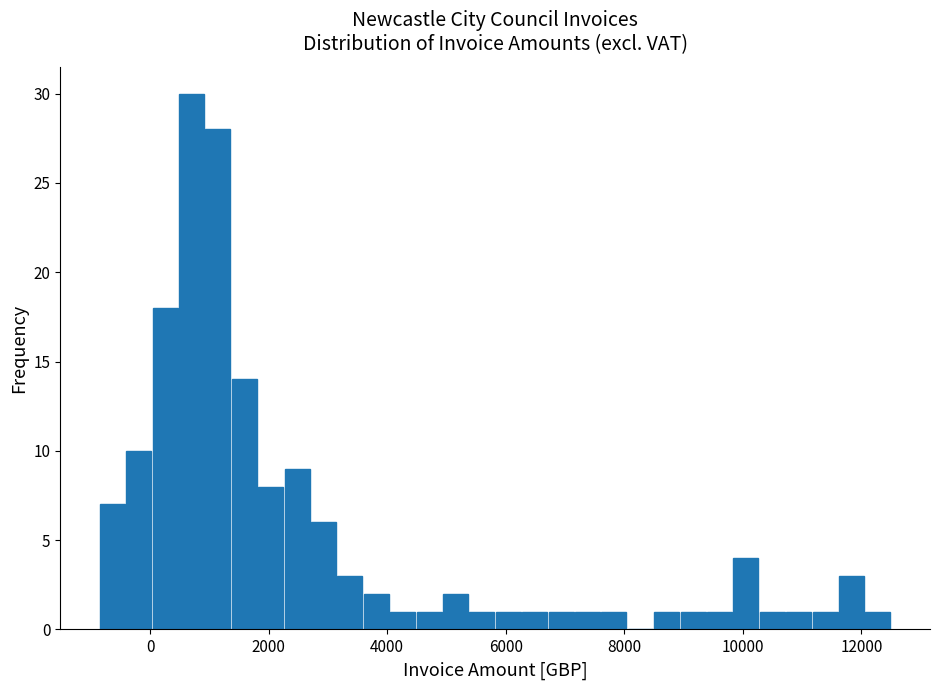

Read against the x-axis, roughly where is the centre of the tallest bar?

600